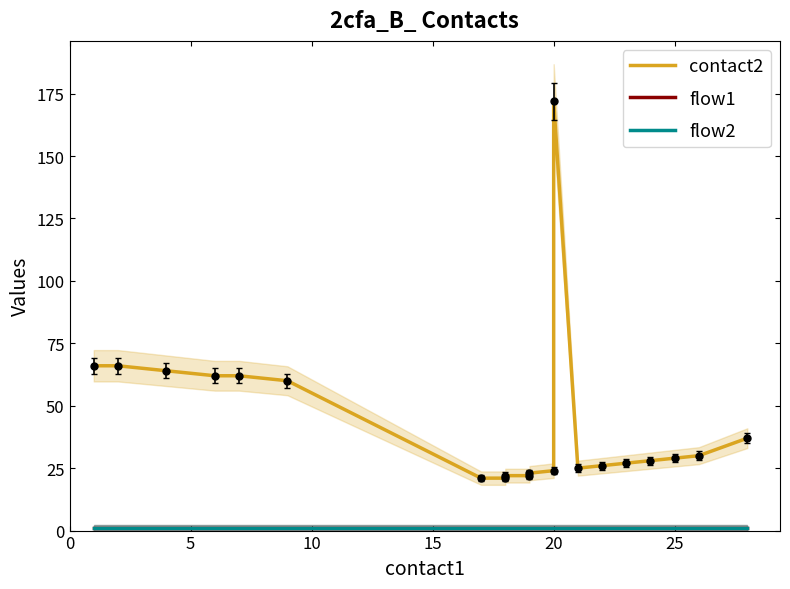

What is the sum of the contact2 values at 15 and 5?

93